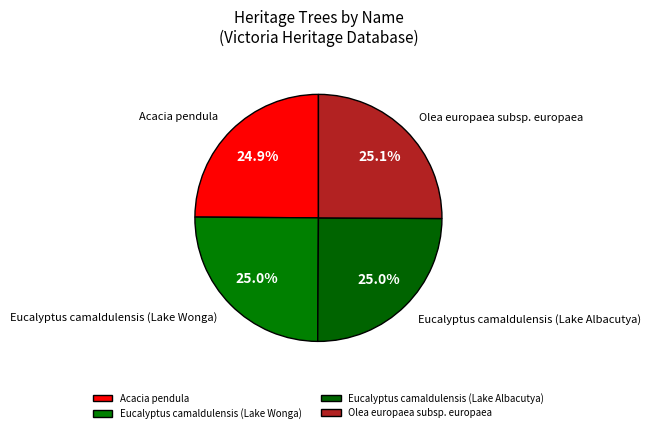

What is the total percentage of Eucalyptus camaldulensis (Lake Wonga) and Eucalyptus camaldulensis (Lake Albacutya)?

50.0%